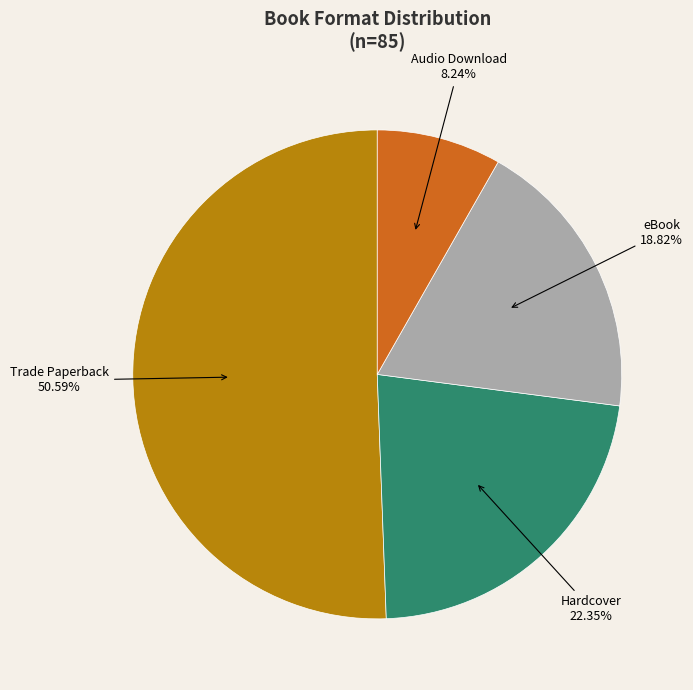

Does any single category account for the majority?

Yes